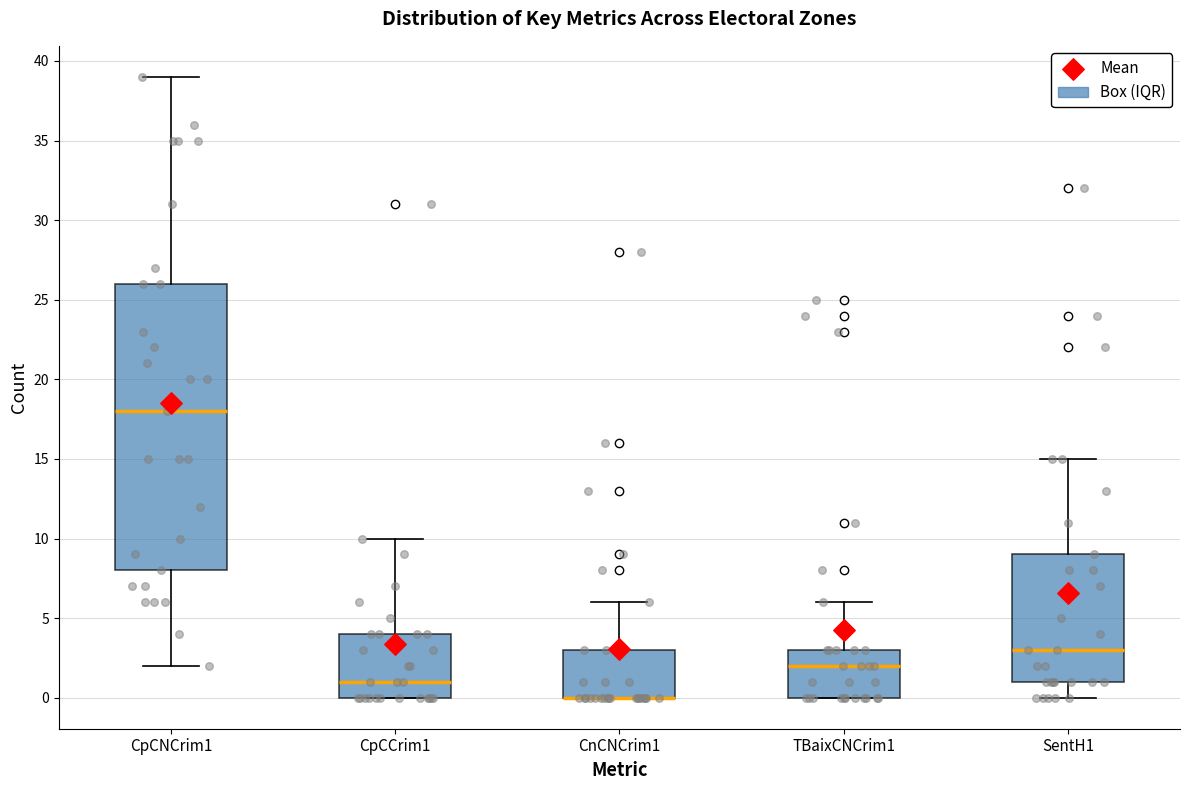

Where is the lower edge of the box for CnCNCrim1 on the y-axis? The values are not printed on the chart, so give them approximately, as read against the axis.

0